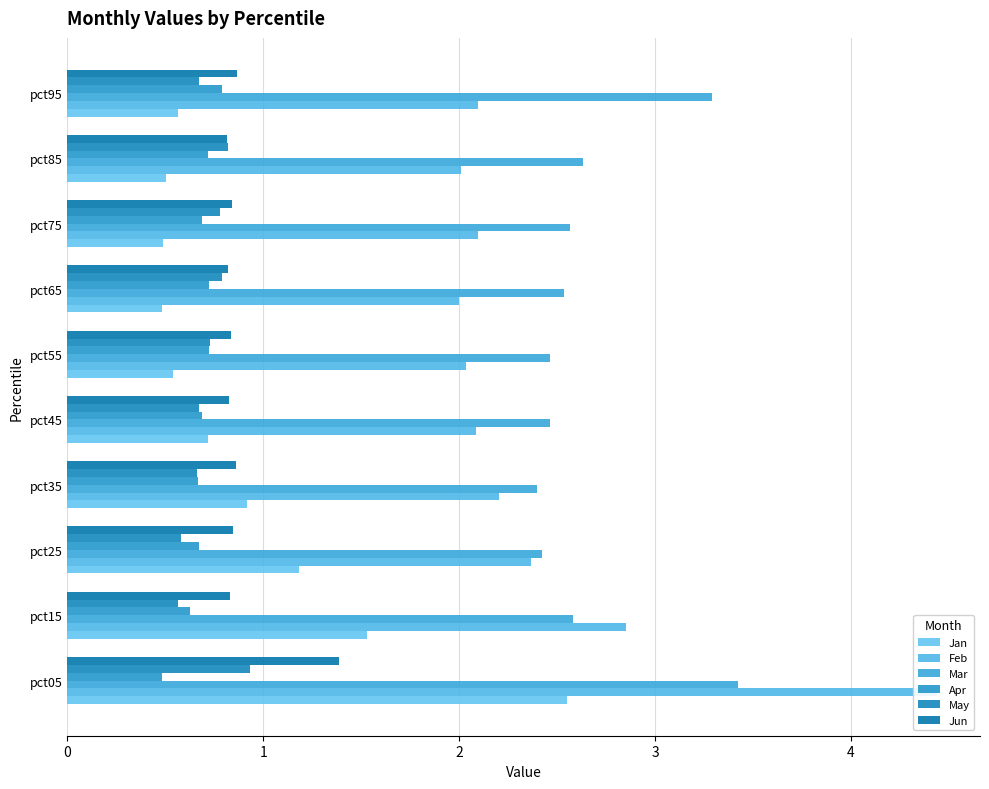

What is the difference between the May values at pct75 and pct25?

0.2